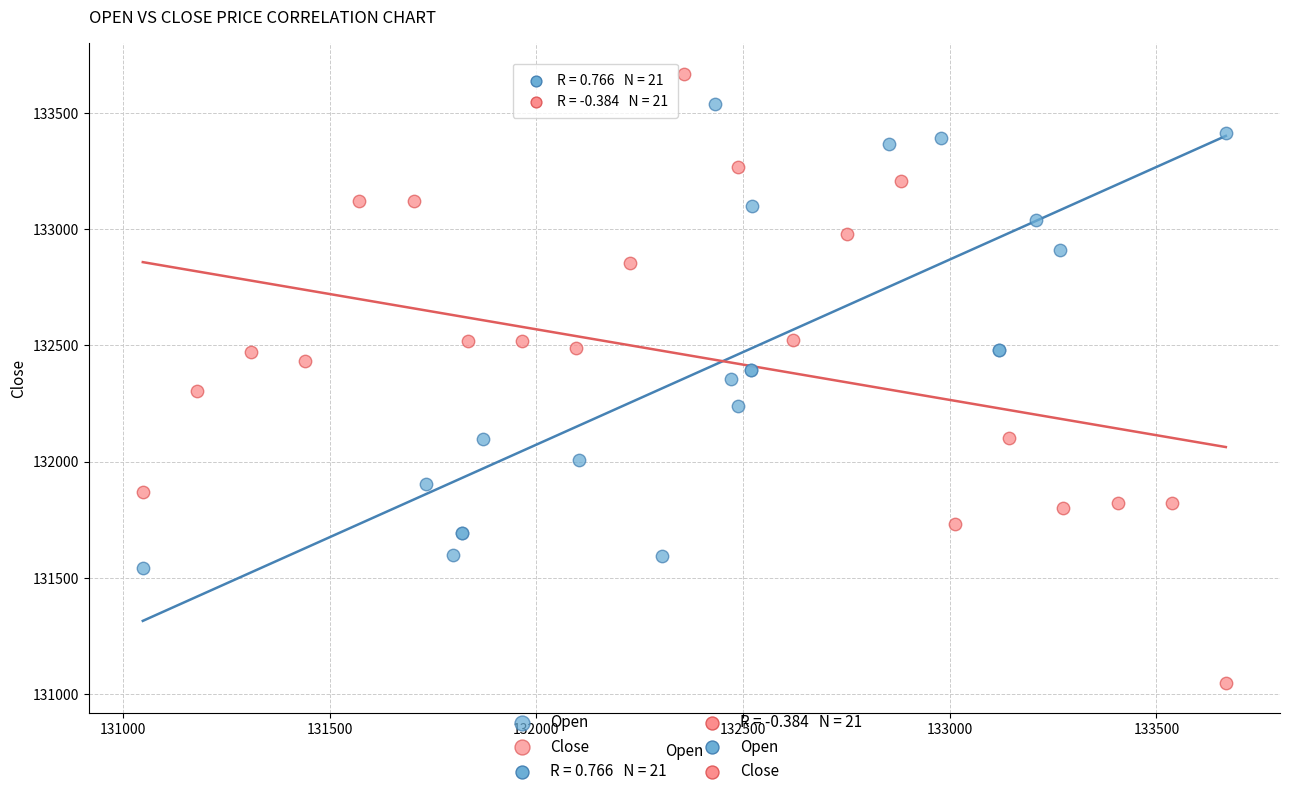

Which series reaches the minimum Y coordinate?

Close